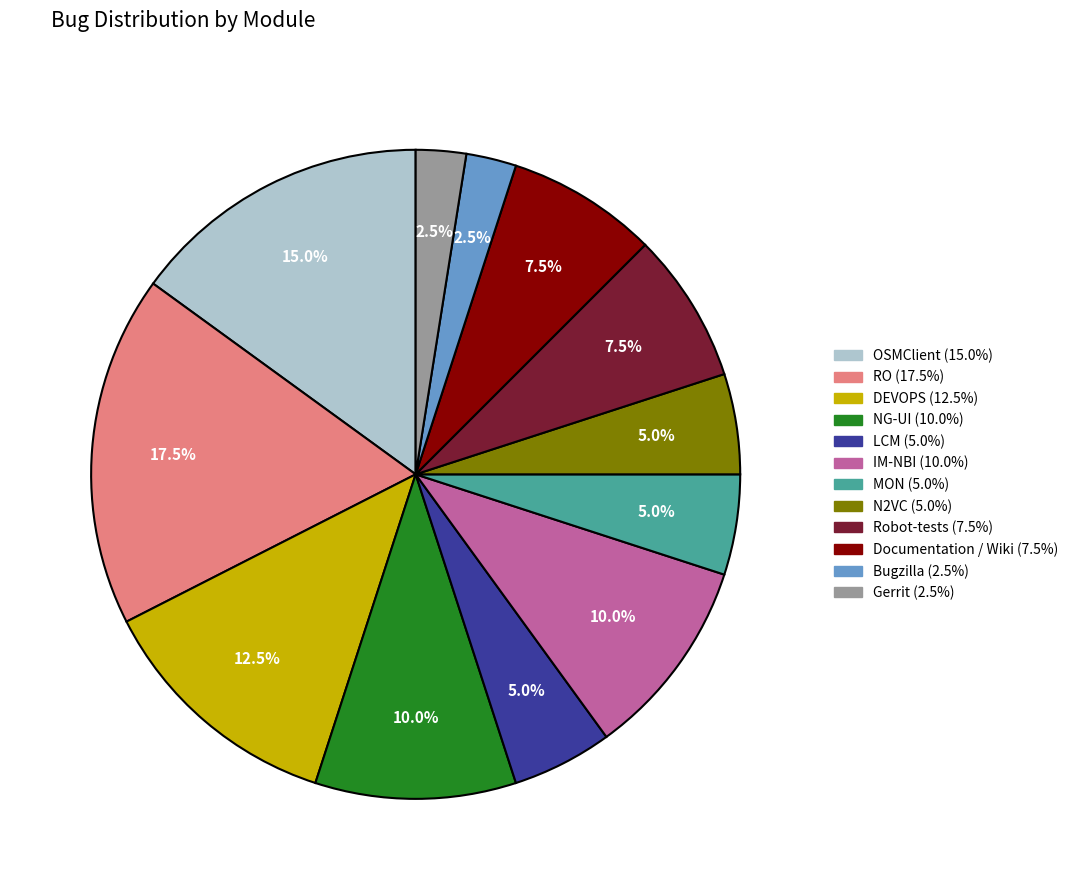

To the nearest percent, what is the difference between the IM-NBI and LCM slice percentages?

5%